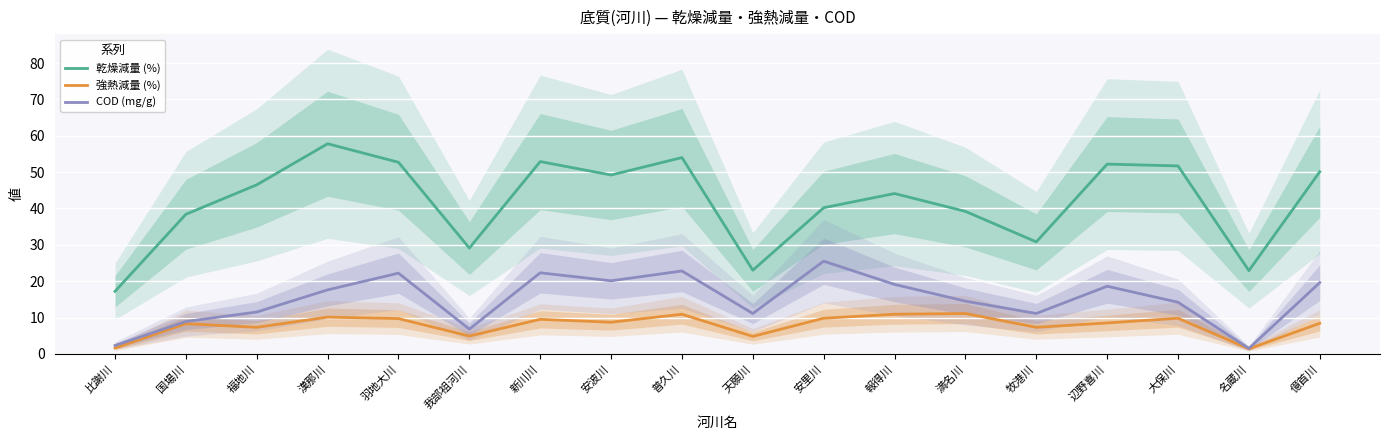

What is the label of the 17th point from the left?

名蔵川